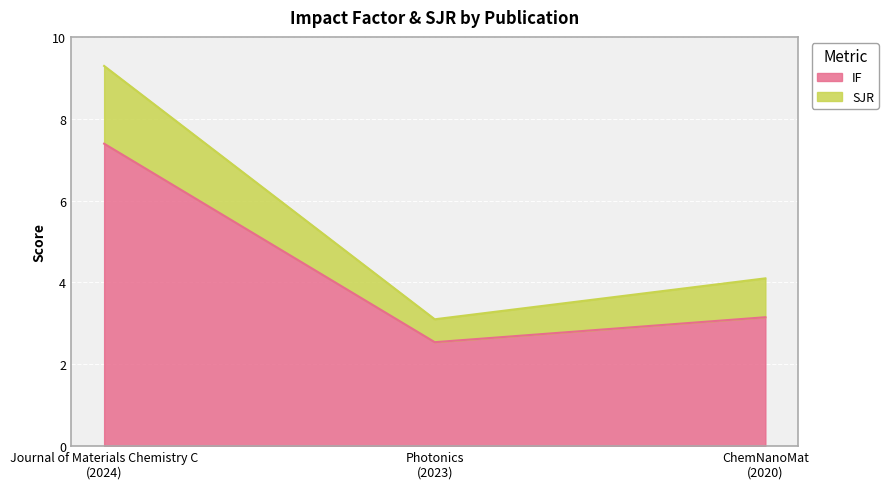

Which label corresponds to the largest value in the chart?

Journal of Materials Chemistry C
(2024)